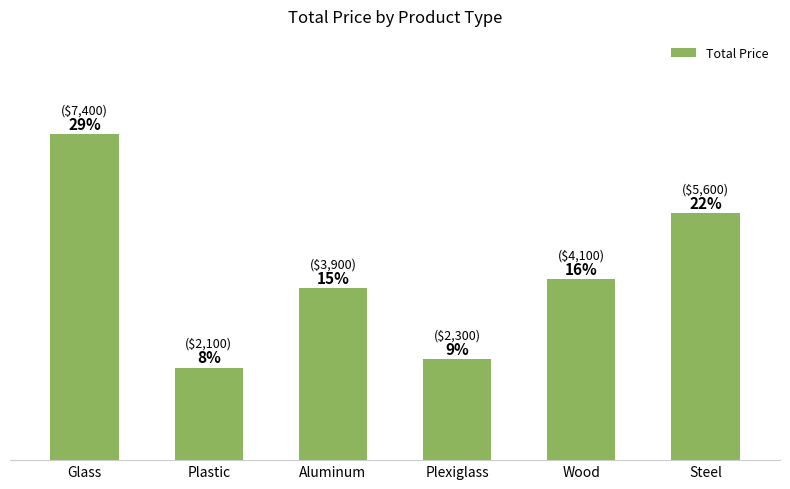

Where does the data first go above 4100?

Glass